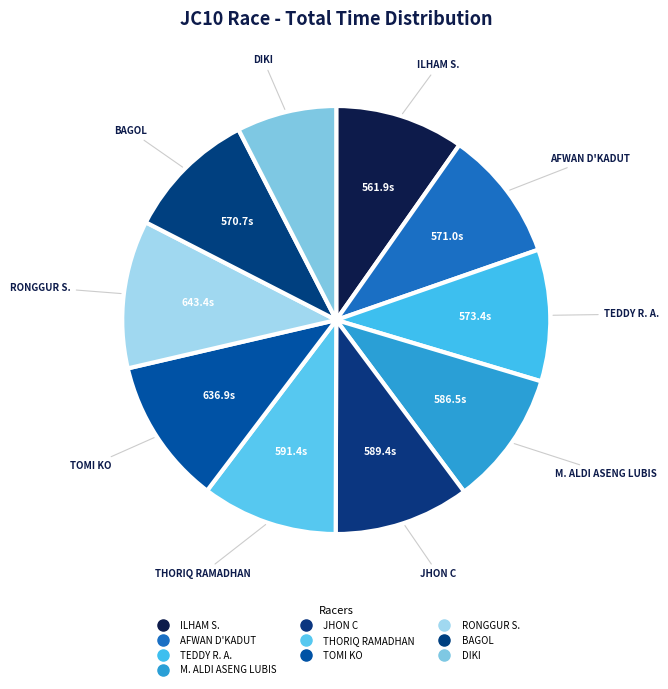

Which slice is the smallest?

DIKI